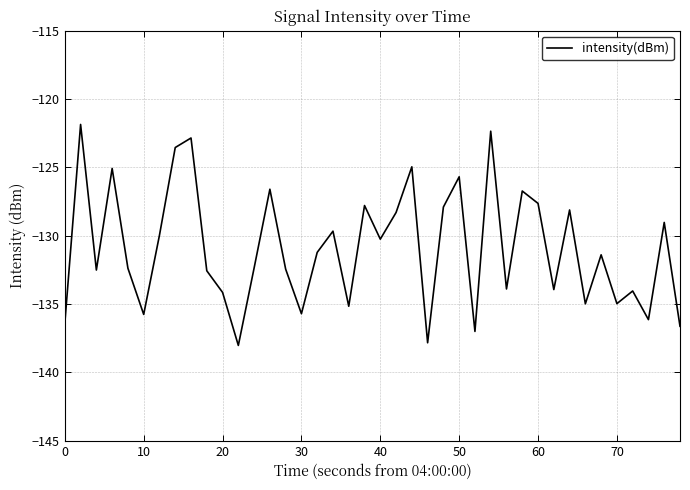

What is the difference between the maximum and minimum values?

16.2